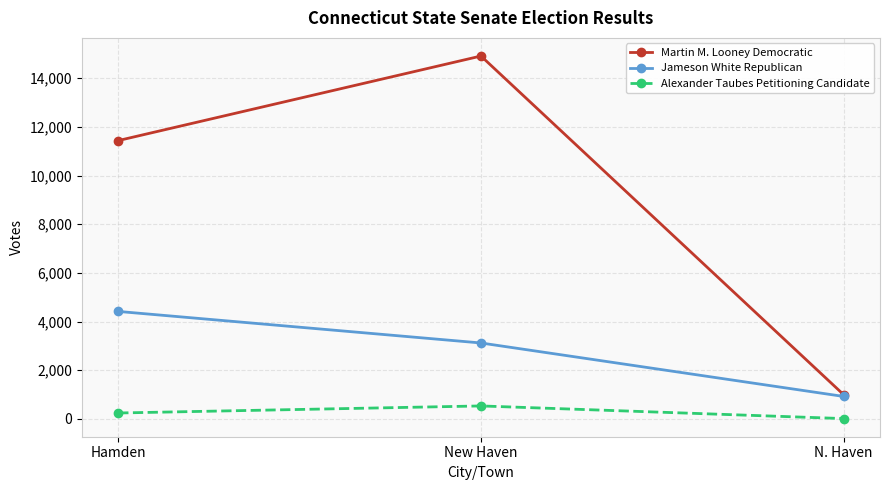

List the series in order of their peak value, lowest first.

Alexander Taubes Petitioning Candidate, Jameson White Republican, Martin M. Looney Democratic